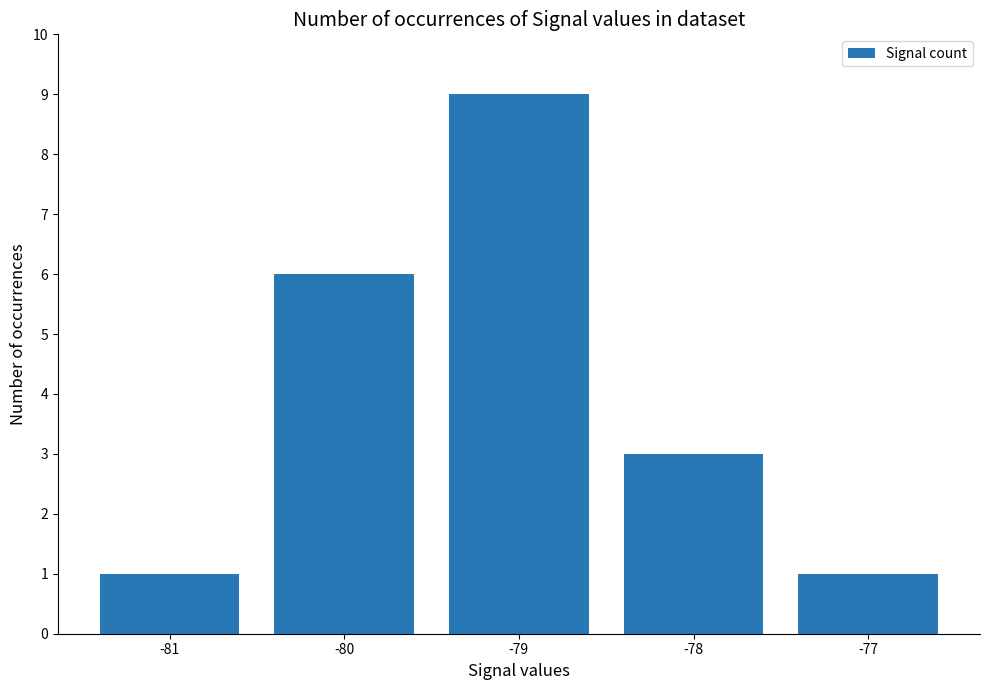

True or false: the data shows 1 at -80.

False